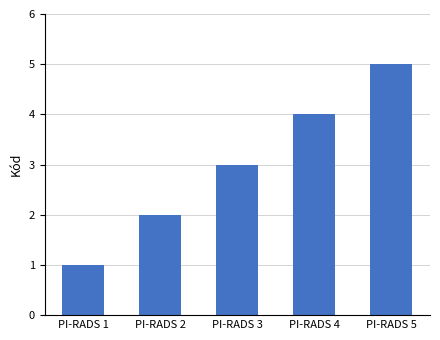

Between PI-RADS 1 and PI-RADS 3, which is larger?

PI-RADS 3